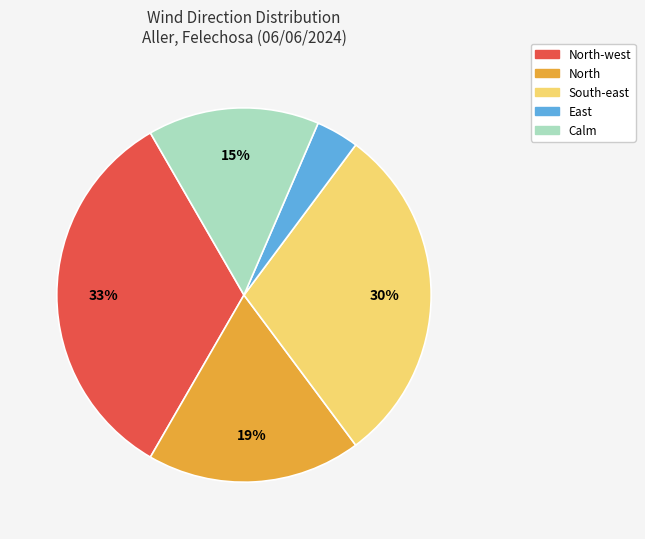

Is there a majority slice in this chart?

No